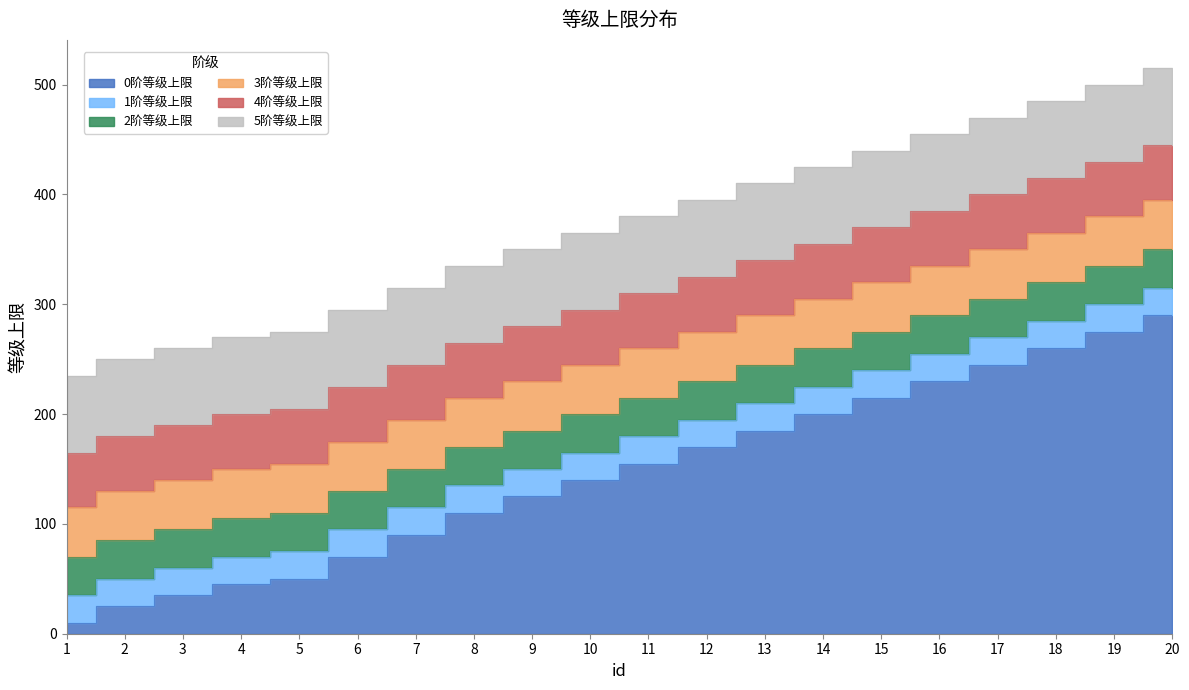

At how many categories does at least one series exceed 271?

2